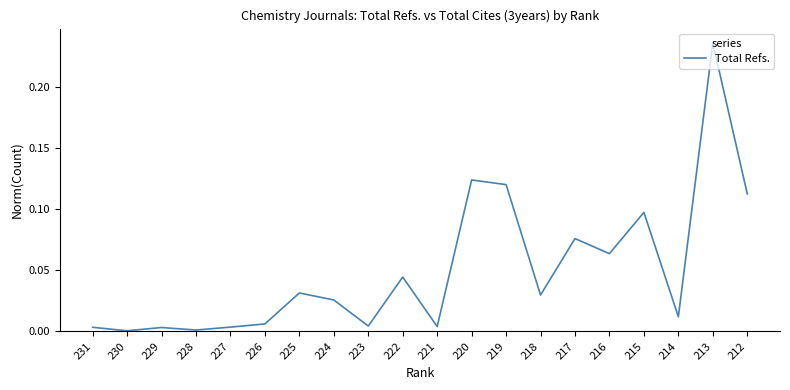

How many lines are shown in the chart?

1